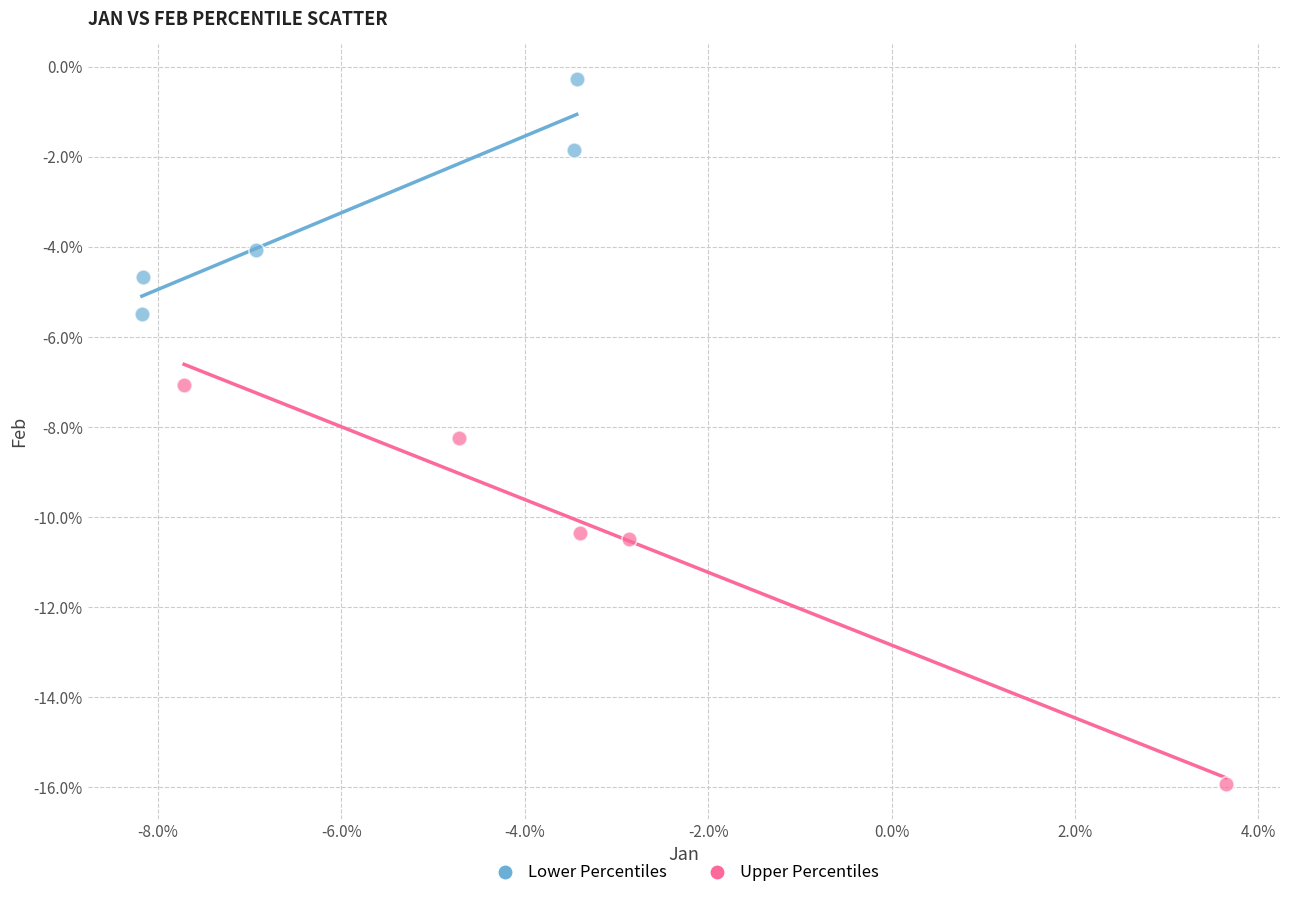

What are all the series names shown in the legend?

Lower Percentiles, Upper Percentiles